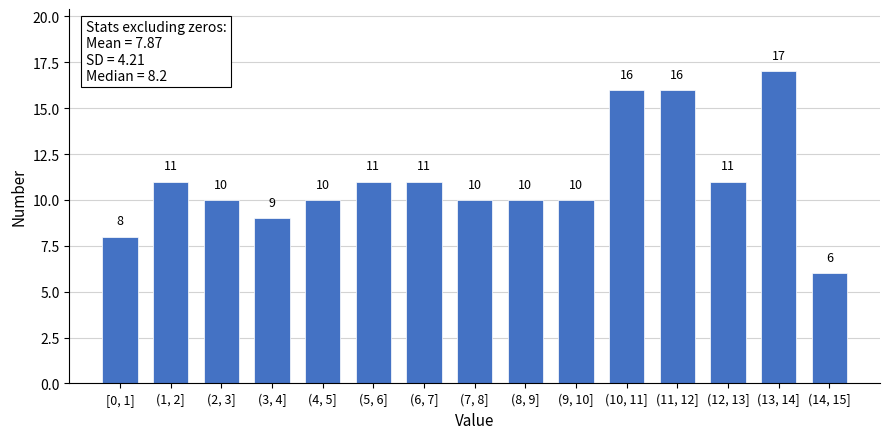

Reading right to left, list all the values displayed in this chart.

6	17	11	16	16	10	10	10	11	11	10	9	10	11	8